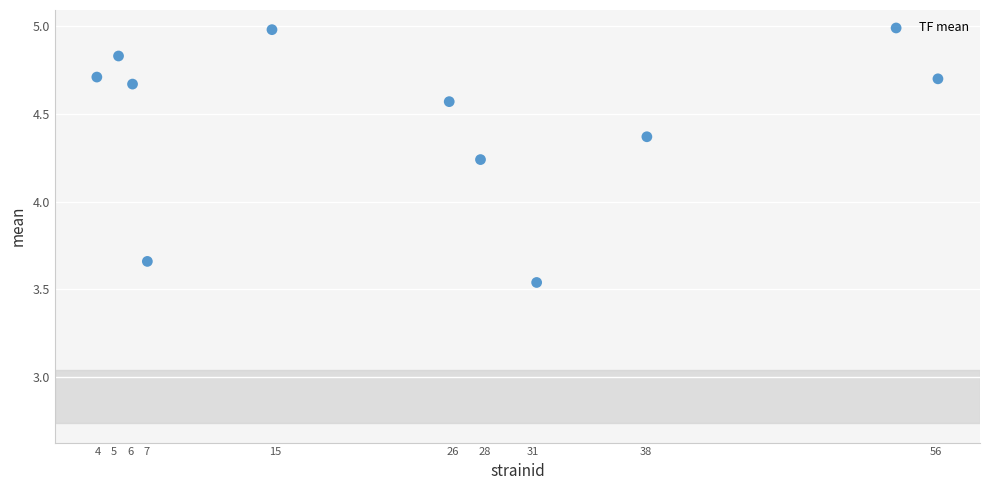

What is the average X value?

21.6